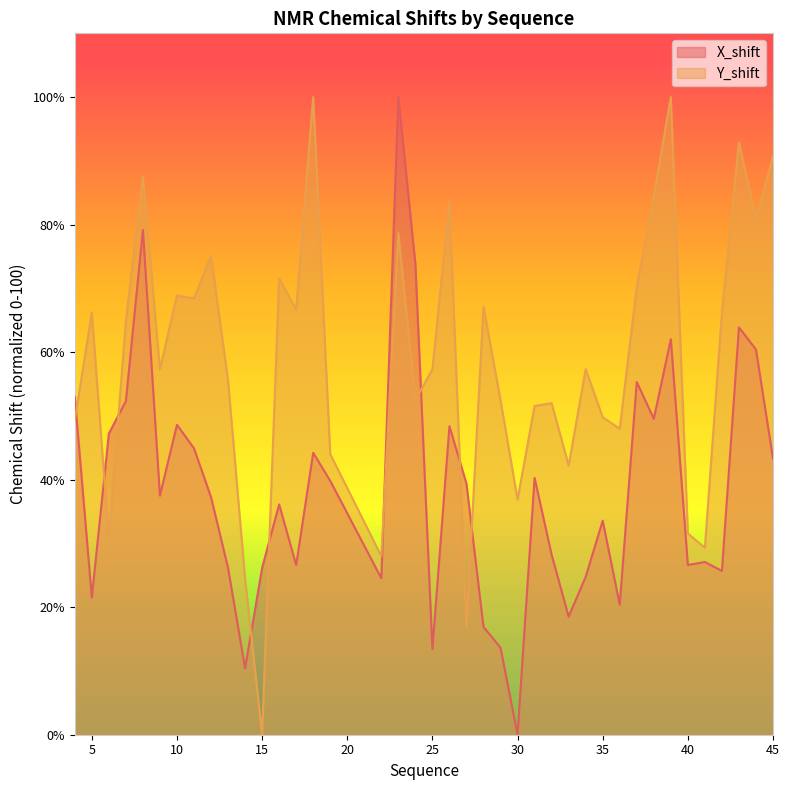

True or false: Y_shift has a value of 24.4 at 14.

True